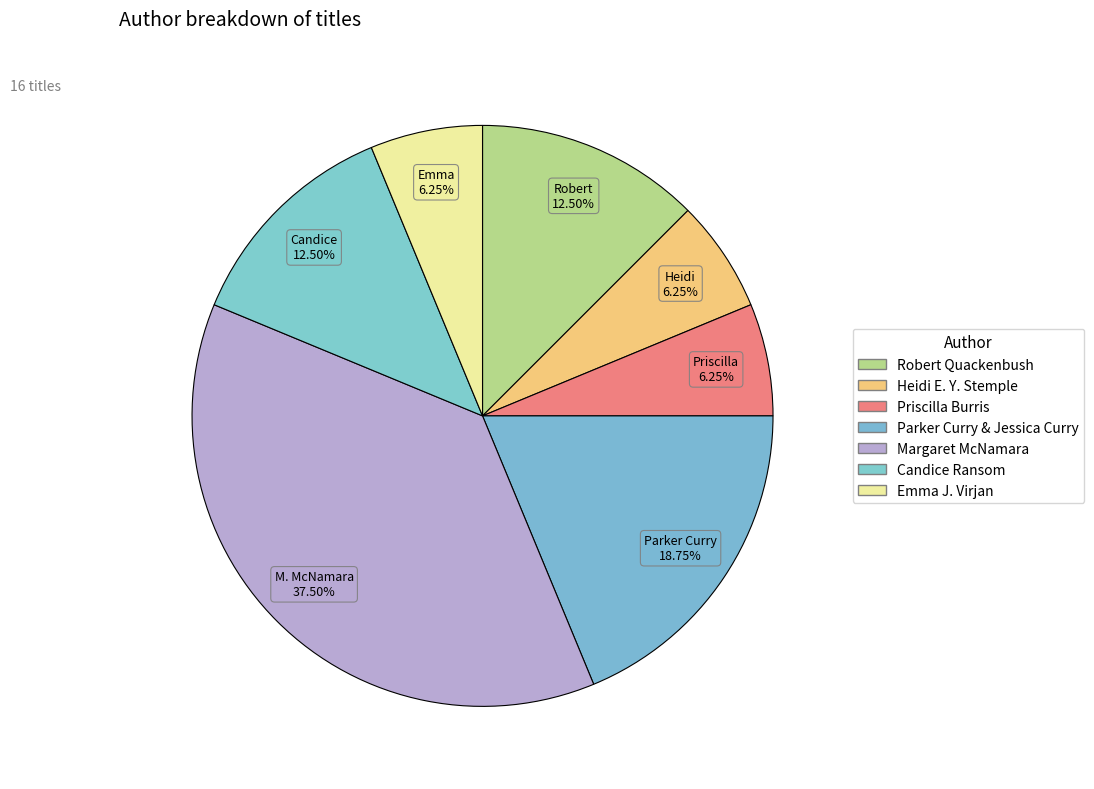

How many slices are in this pie chart?

7